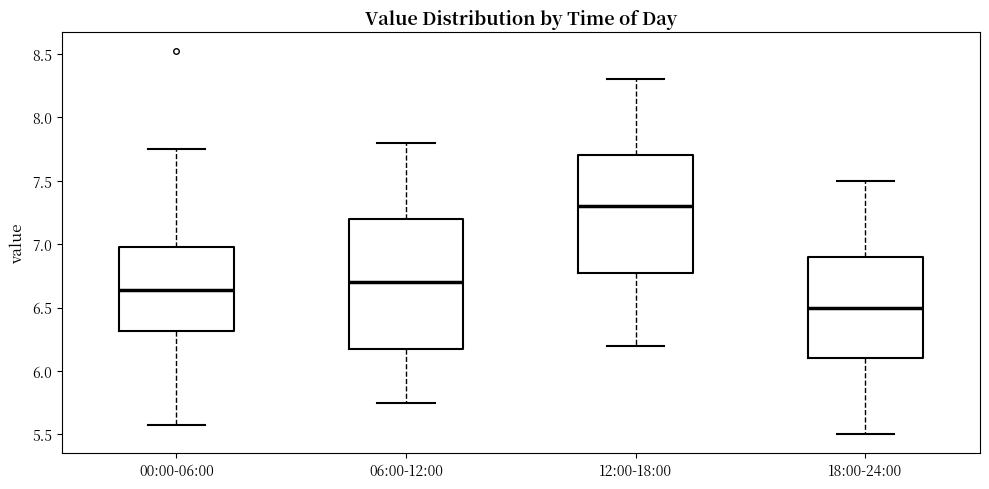

Which box's median line is the lowest?

18:00-24:00